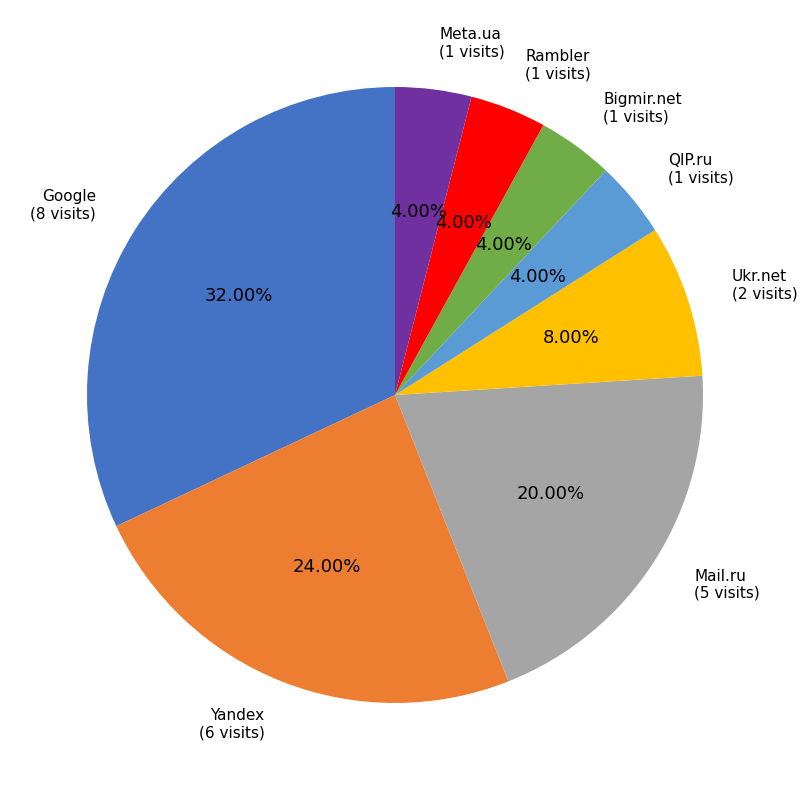

Does any single category account for the majority?

No